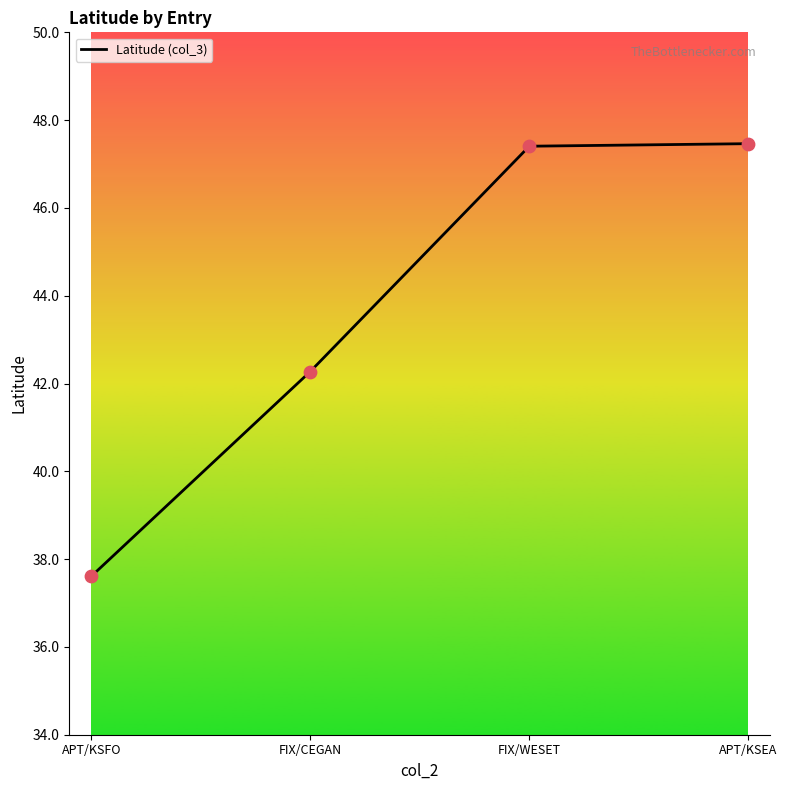

Which has a higher value, APT/KSFO or APT/KSEA?

APT/KSEA